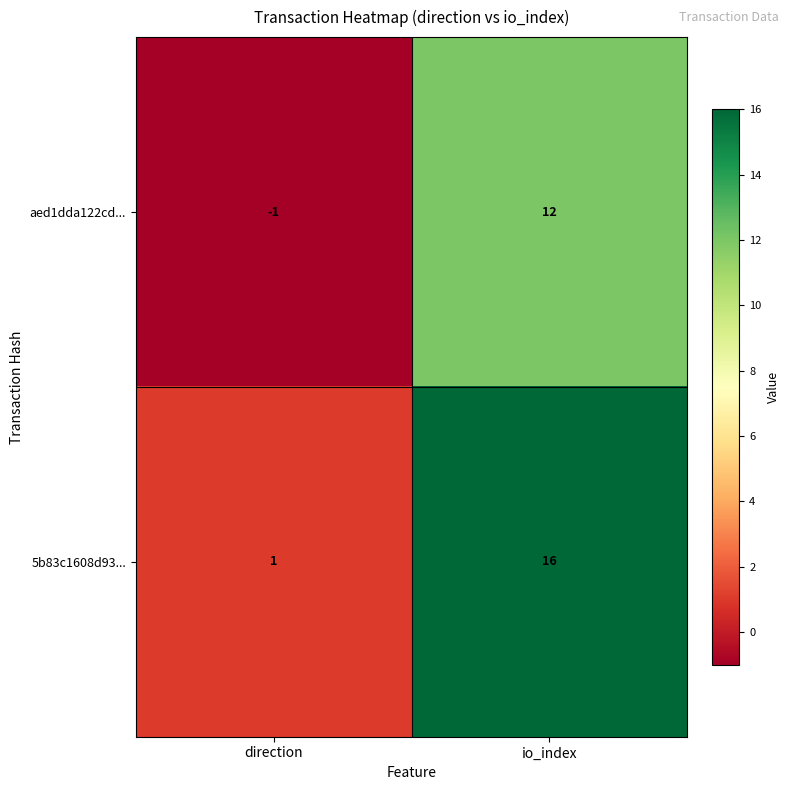

Reading left to right, transcribe all the data shown in this chart.

aed1dda122cd...: -1	12
5b83c1608d93...: 1	16